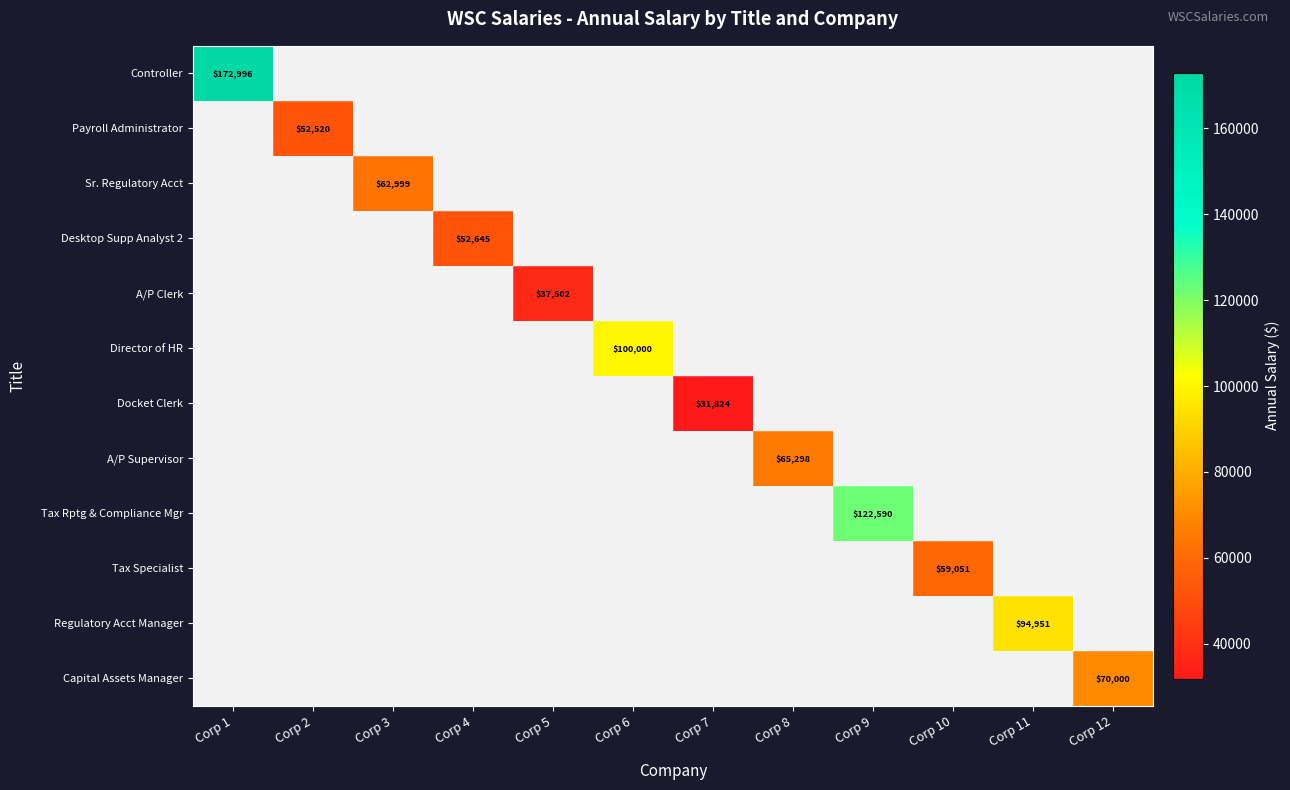

Rank the series by their maximum value, from highest to lowest.

Controller, Tax Rptg & Compliance Mgr, Director of HR, Regulatory Acct Manager, Capital Assets Manager, A/P Supervisor, Sr. Regulatory Acct, Tax Specialist, Desktop Supp Analyst 2, Payroll Administrator, A/P Clerk, Docket Clerk